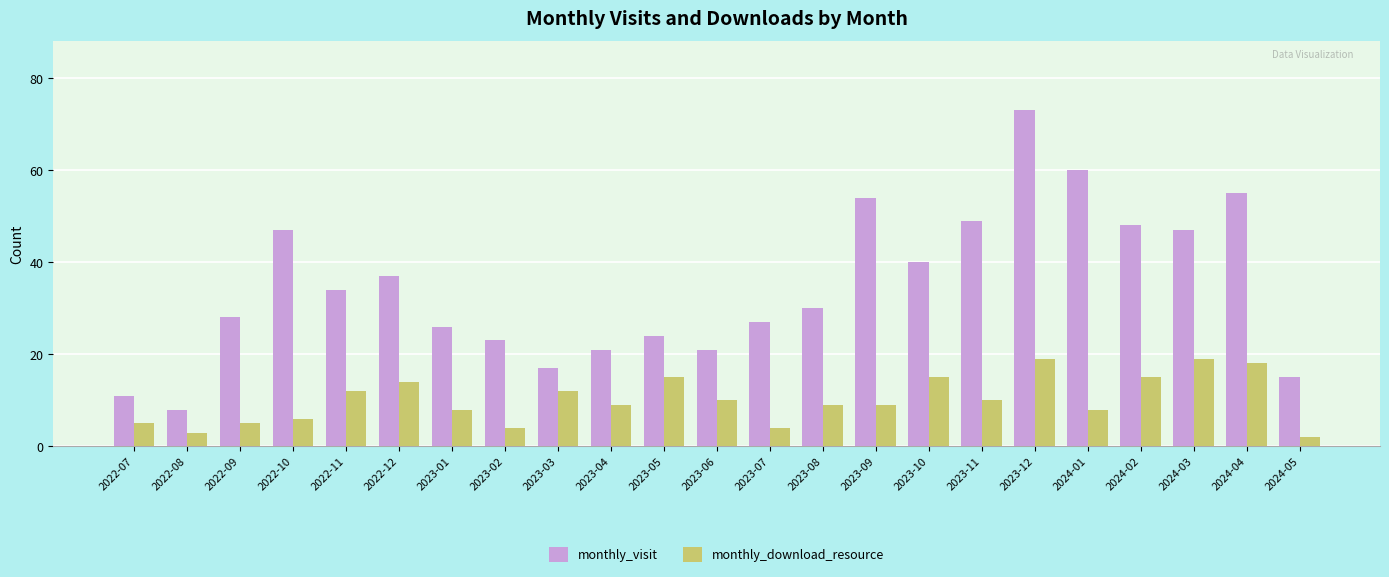

What is the difference between the monthly_visit values at 2023-02 and 2023-08?

7